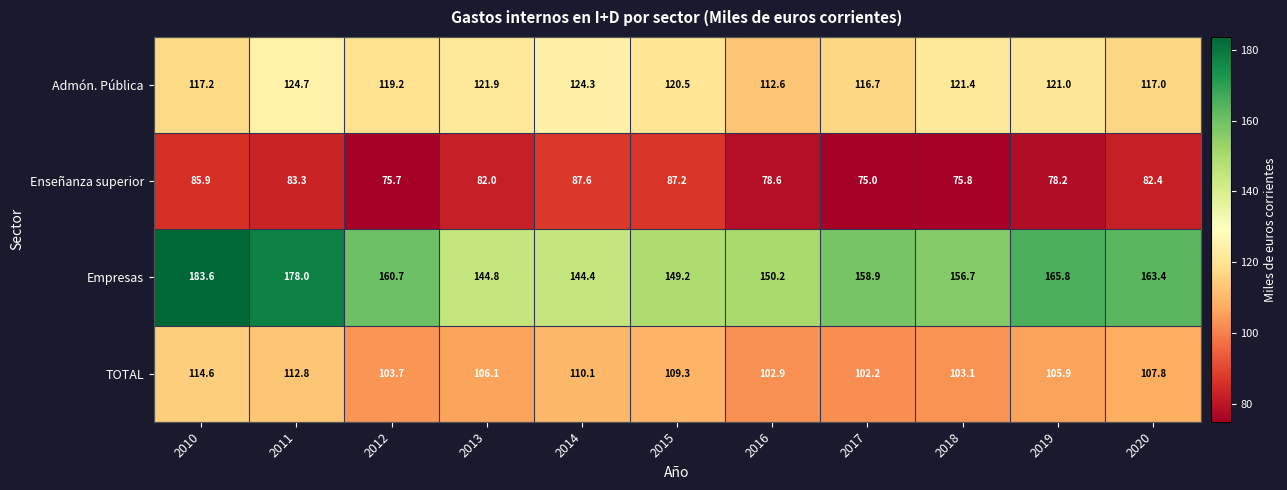

What is the difference between the Admón. Pública values at 2011 and 2016?

12.1